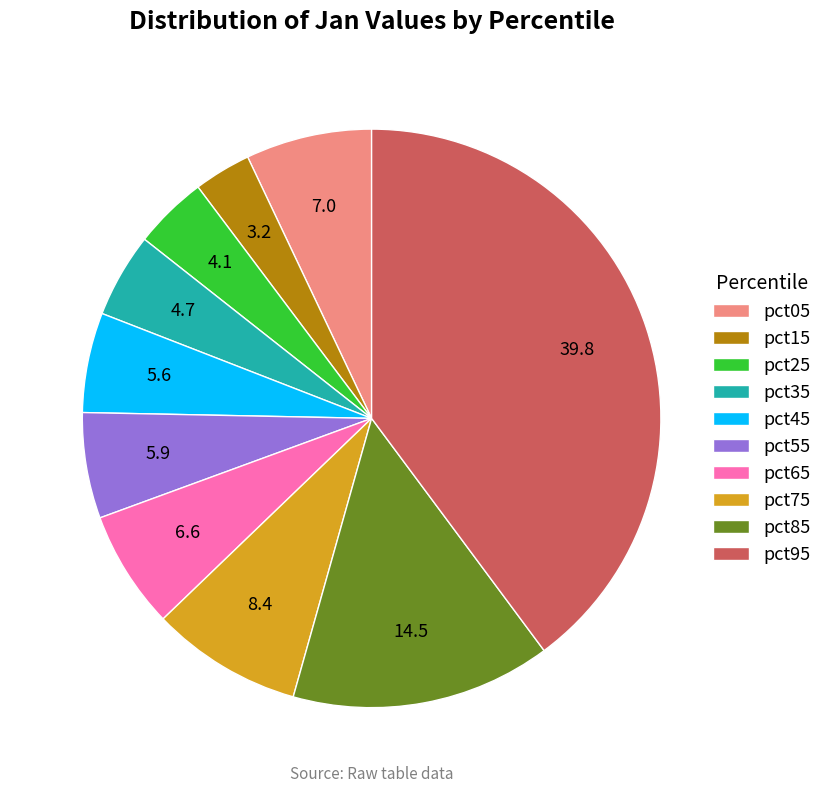

How many slices are in this pie chart?

10